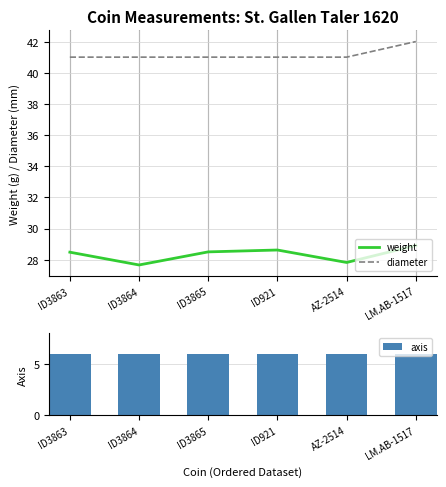

At which category is the sum across all series the highest?

LM.AB-1517